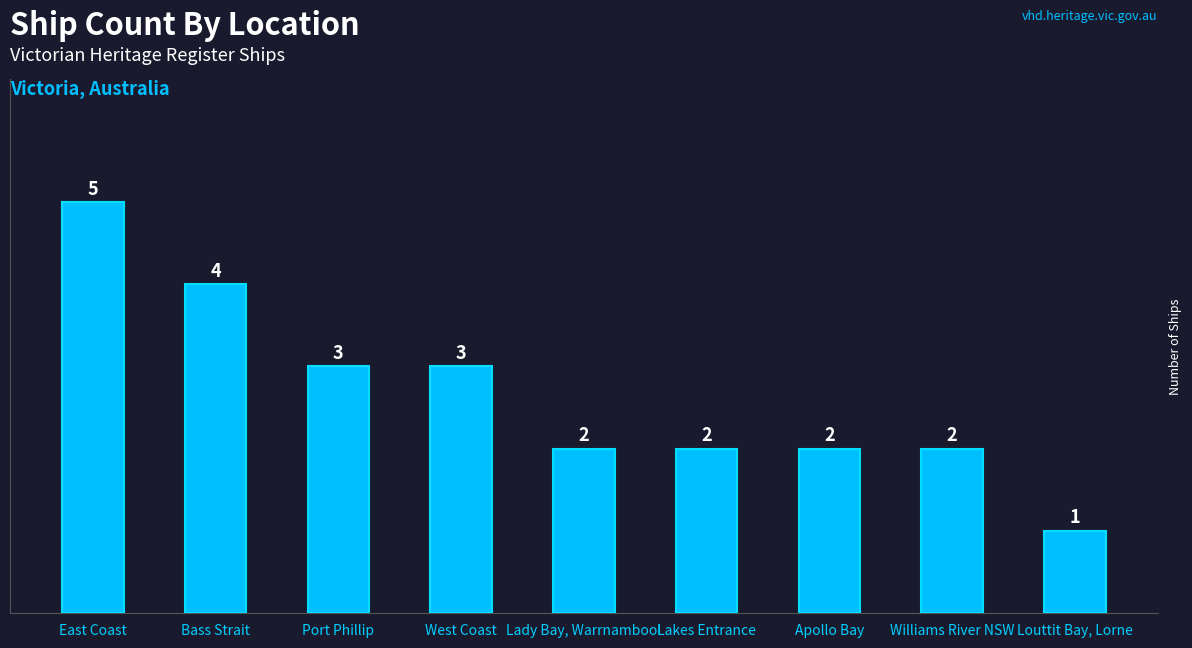

What is the label of the 3rd bar from the left?

Port Phillip